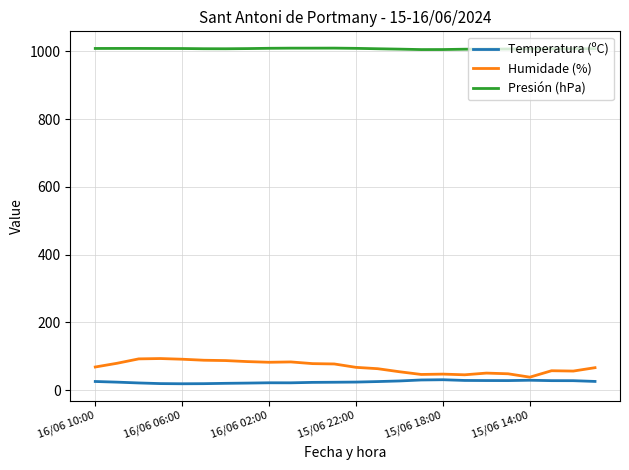

Rank the series by their maximum value, from lowest to highest.

Temperatura (ºC), Humidade (%), Presión (hPa)